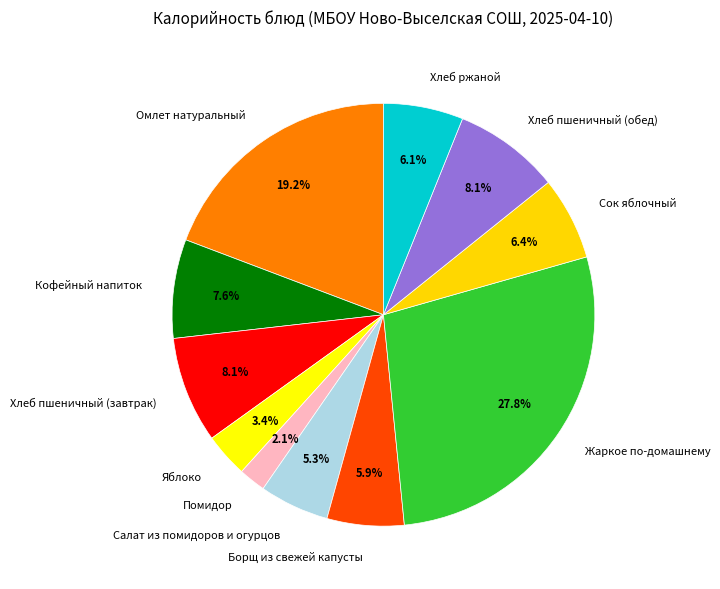

Which category has the smallest portion of the pie?

Помидор